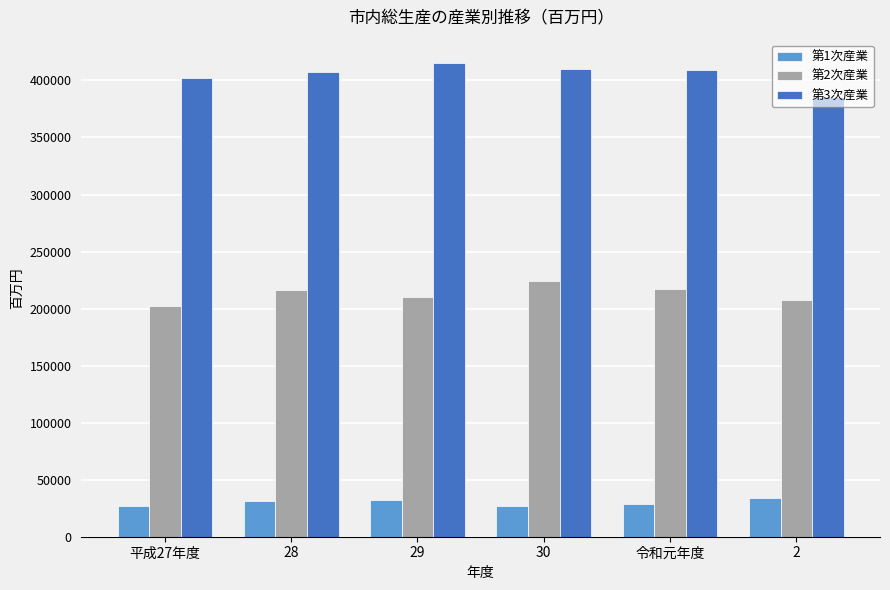

How many bars are there in each group?

3